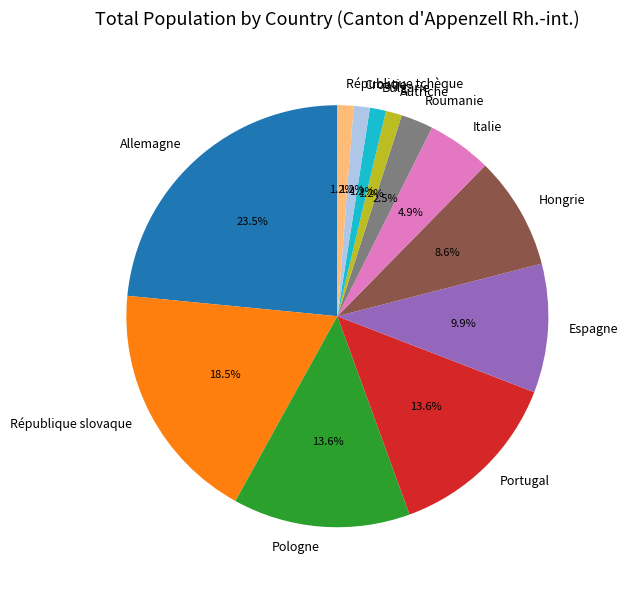

To the nearest percent, what percentage of the pie is Autriche?

1%